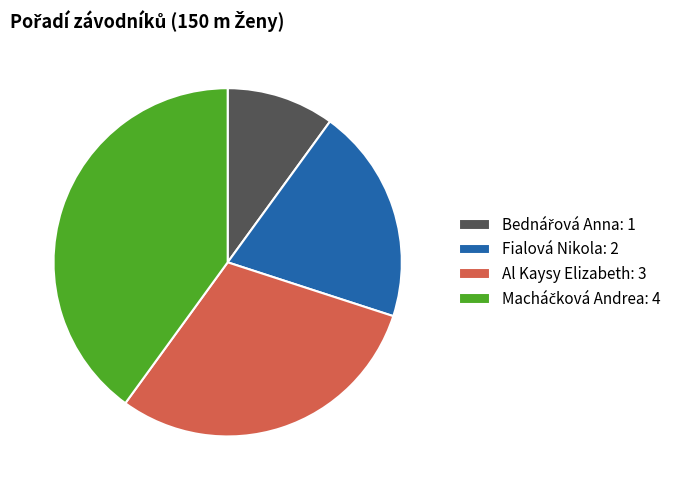

Between Fialová Nikola: 2 and Al Kaysy Elizabeth: 3, which is larger?

Al Kaysy Elizabeth: 3